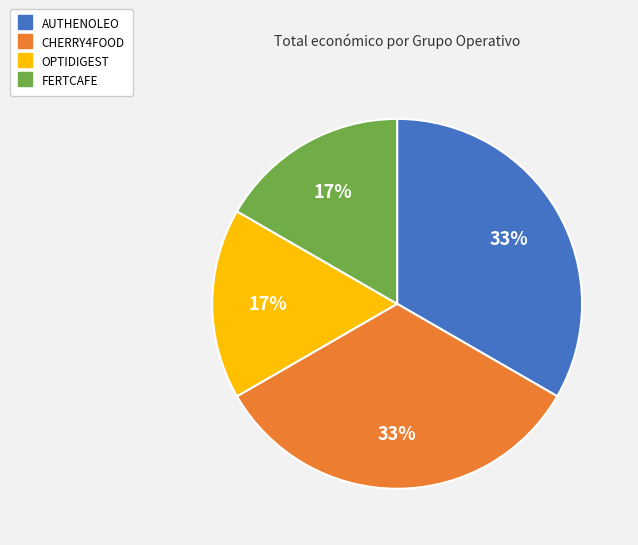

Is it true that CHERRY4FOOD is 33% of the pie?

True